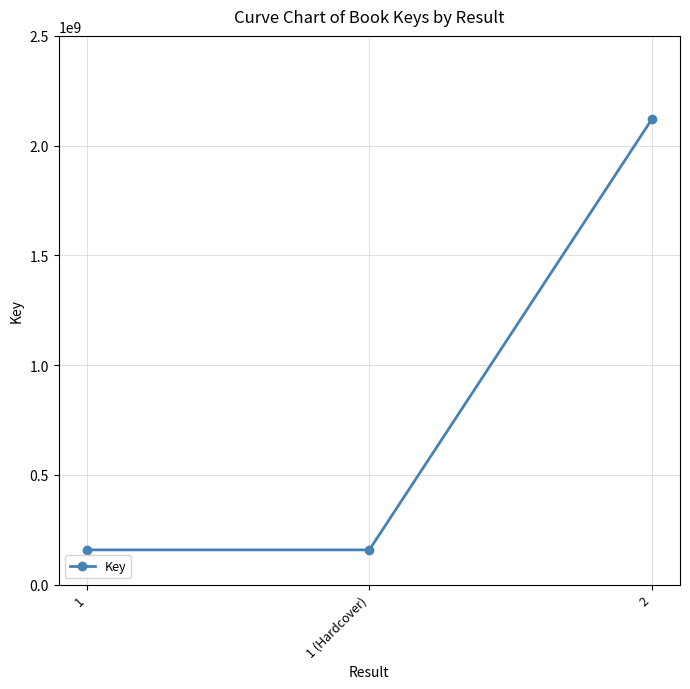

The chart shows a value of 2119529884 at 2. True or false?

True